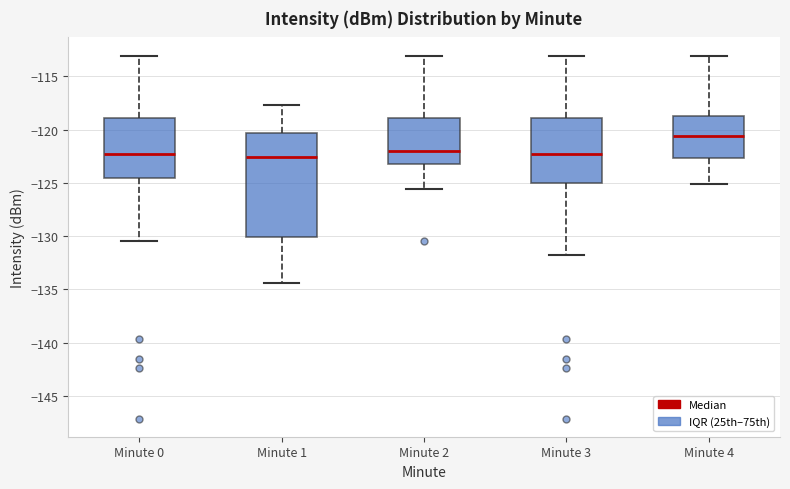

Which box is the tallest, from its lower edge to its upper edge?

Minute 1